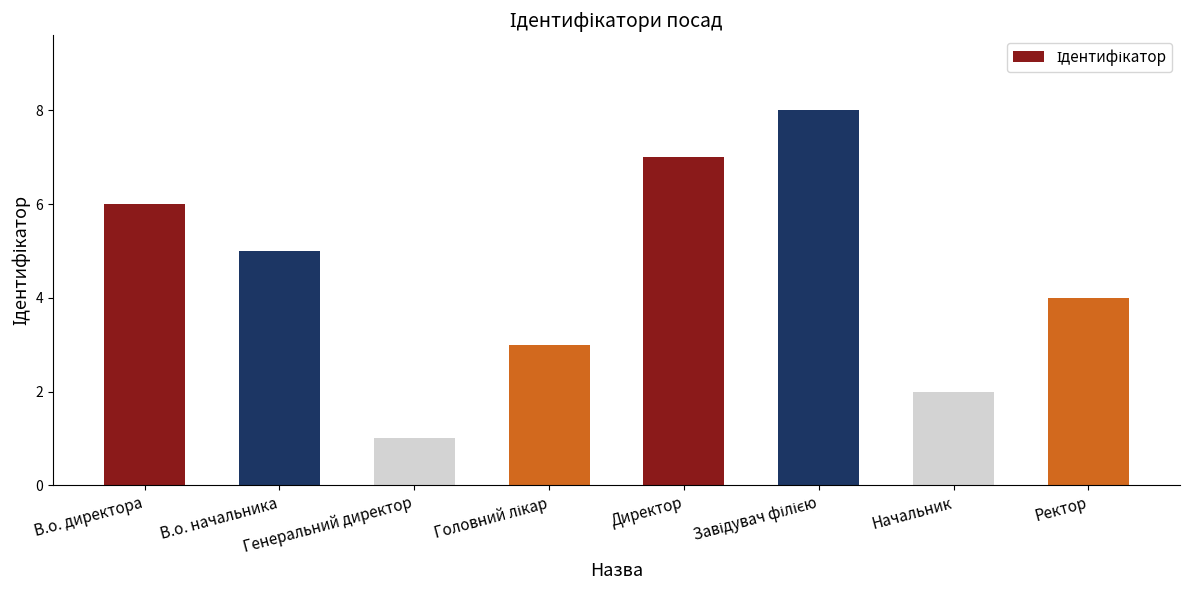

What is the value of the 6th bar from the left?

8